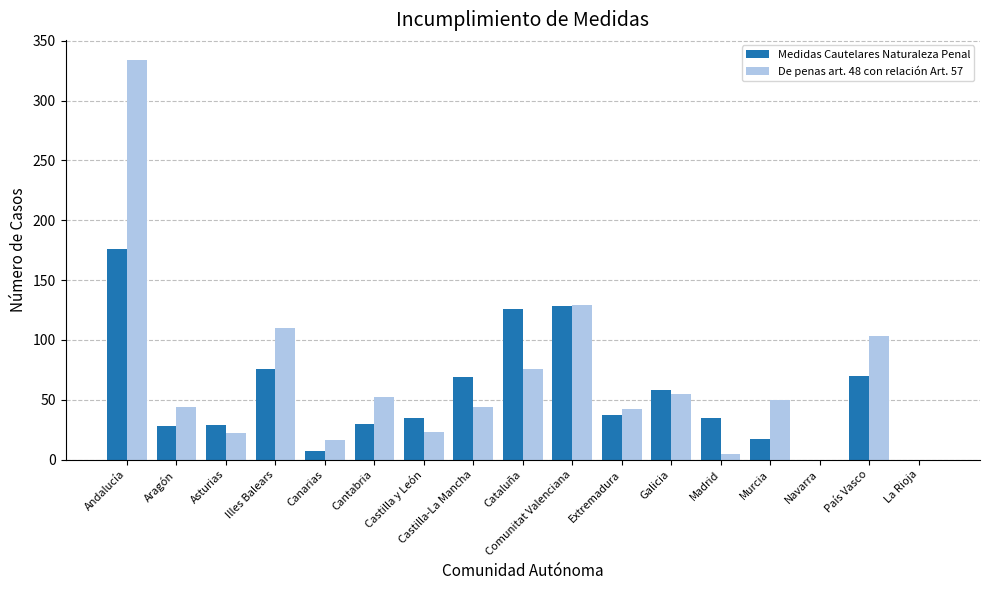

Which label corresponds to the largest value in the chart?

Andalucía